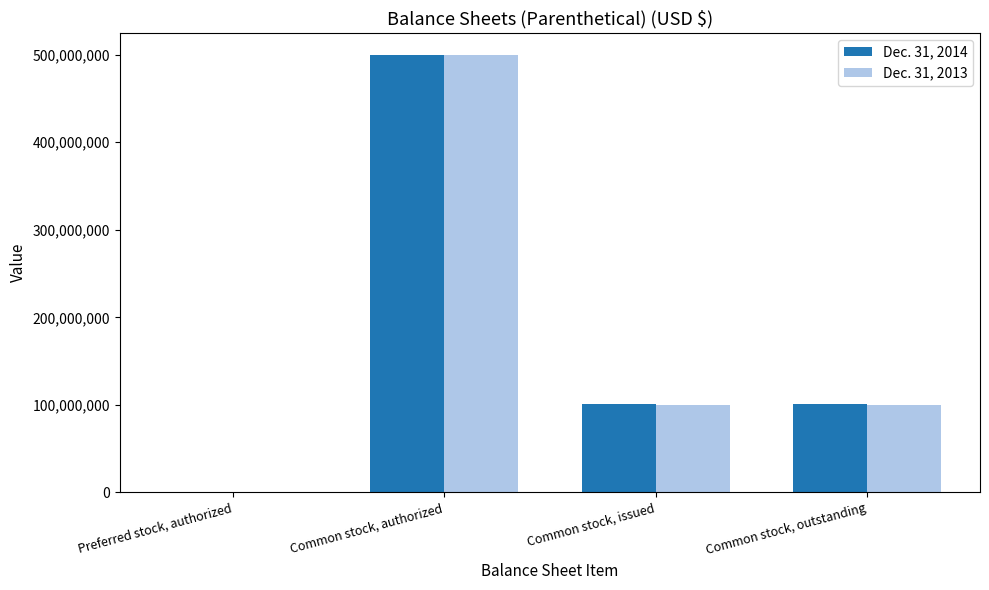

The value of Dec. 31, 2014 at Common stock, issued is 147873256. True or false?

False